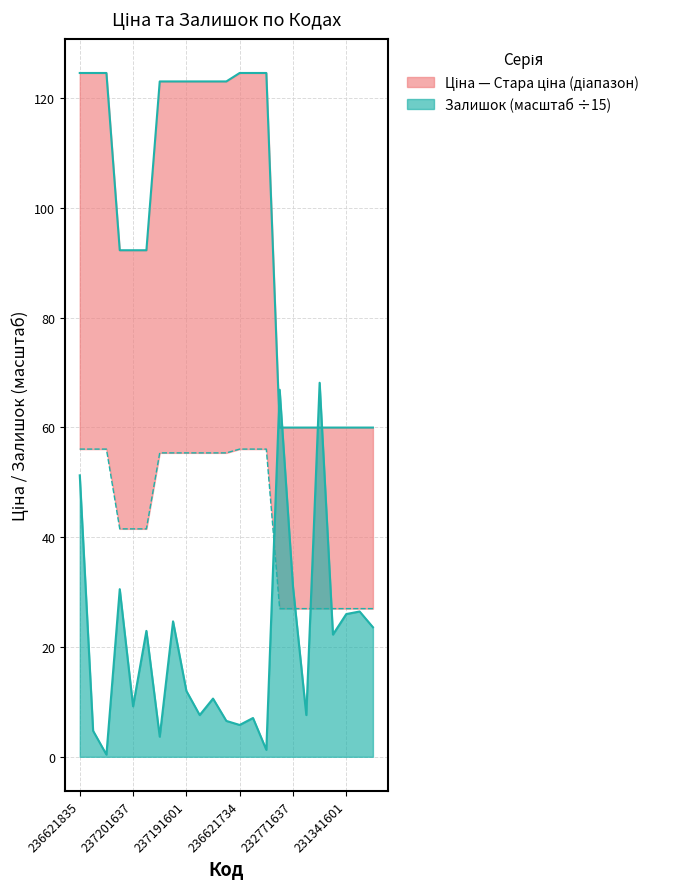

The Ціна series shows 55.4 at 237191599. True or false?

True